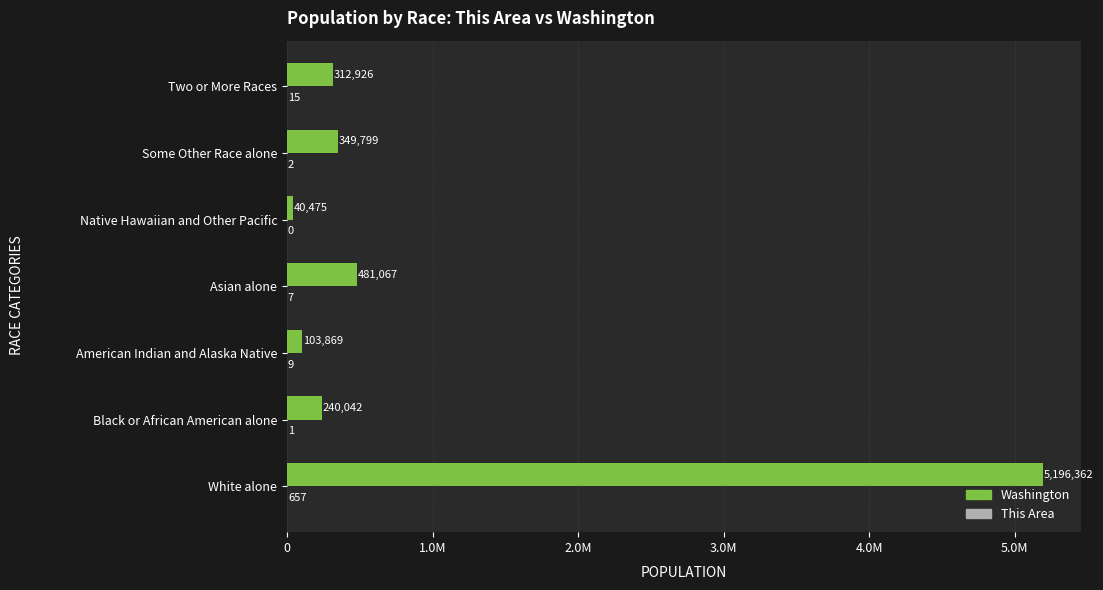

What is the sum of all Washington values?

6724540